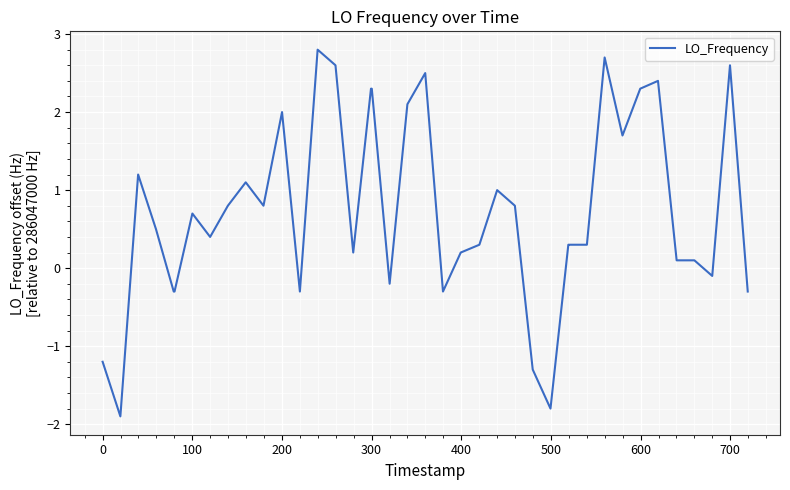

What is the minimum value shown in the chart?

-1.9